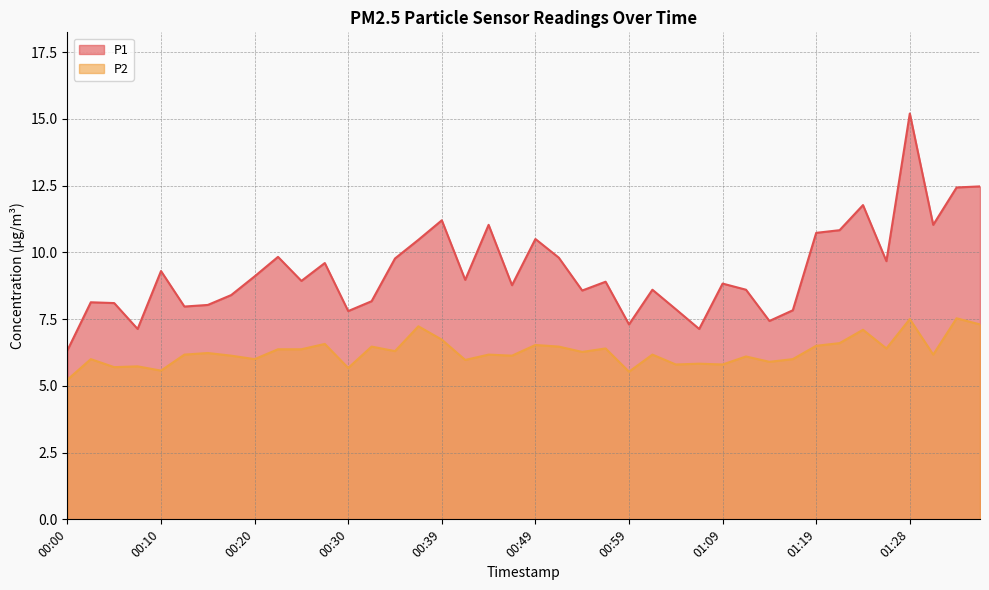

What is the minimum value for P2?

5.2